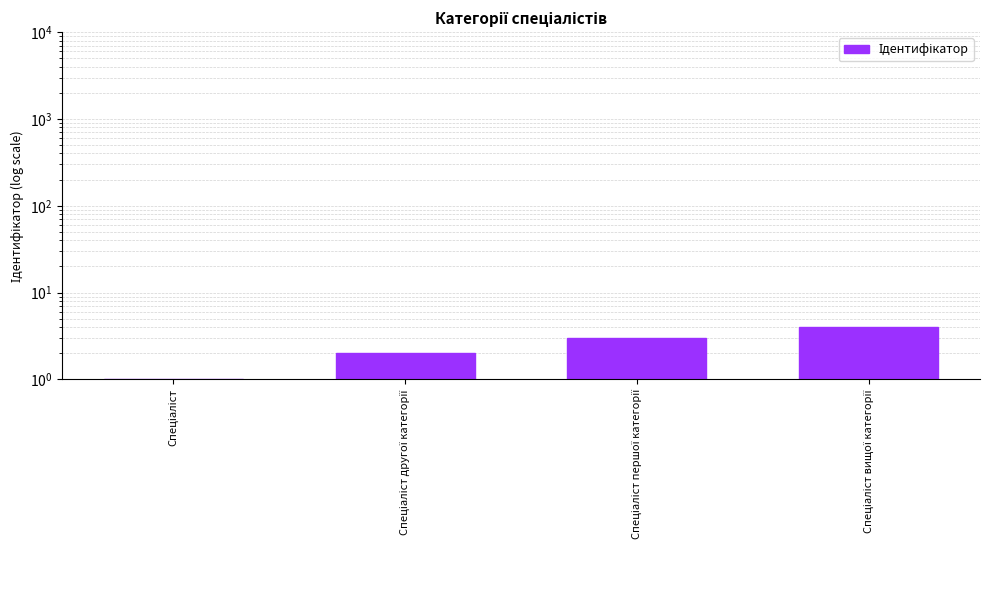

Between Спеціаліст першої категорії and Спеціаліст другої категорії, which is larger?

Спеціаліст першої категорії